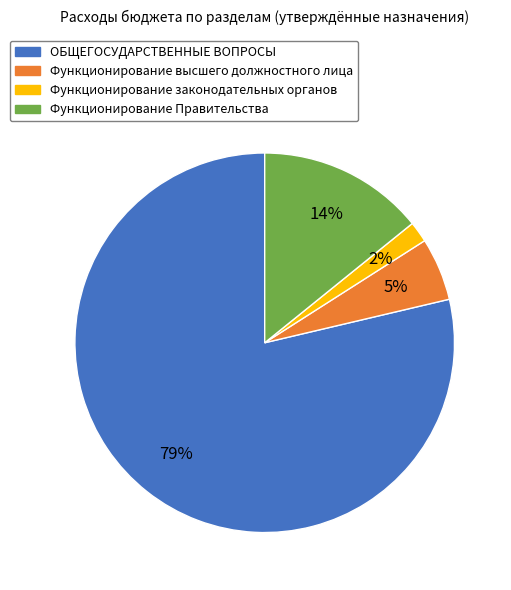

Rank the categories by value from highest to lowest.

ОБЩЕГОСУДАРСТВЕННЫЕ ВОПРОСЫ, Функционирование Правительства, Функционирование высшего должностного лица, Функционирование законодательных органов